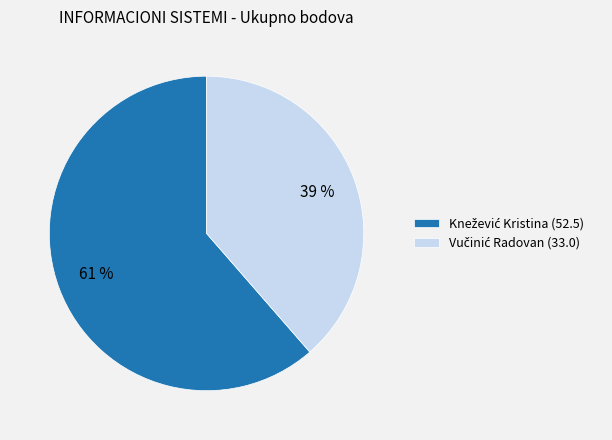

Is there any slice that represents more than half of the pie?

Yes